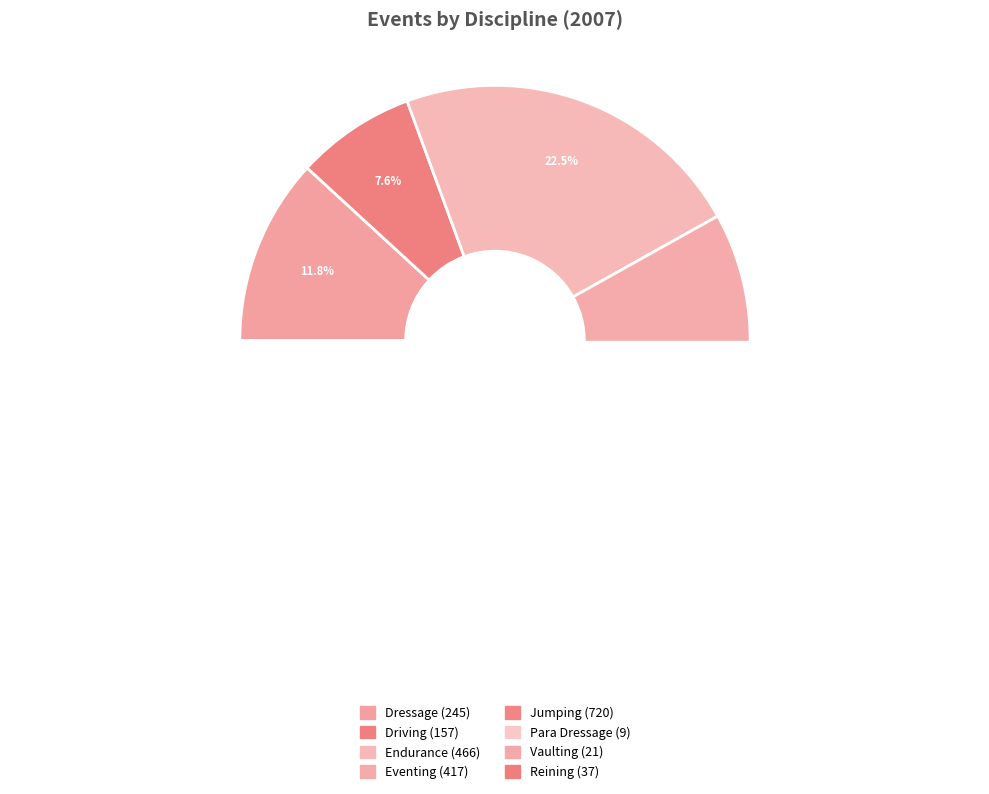

How many slices are in this pie chart?

8